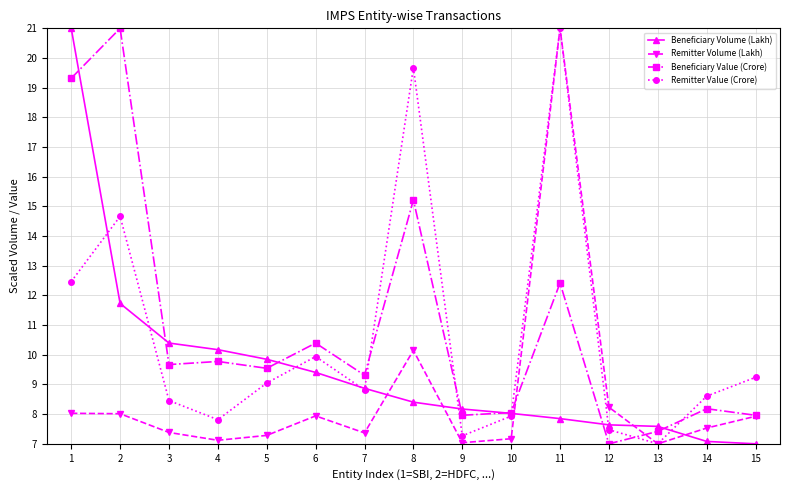

How many categories are shown in the chart?

15